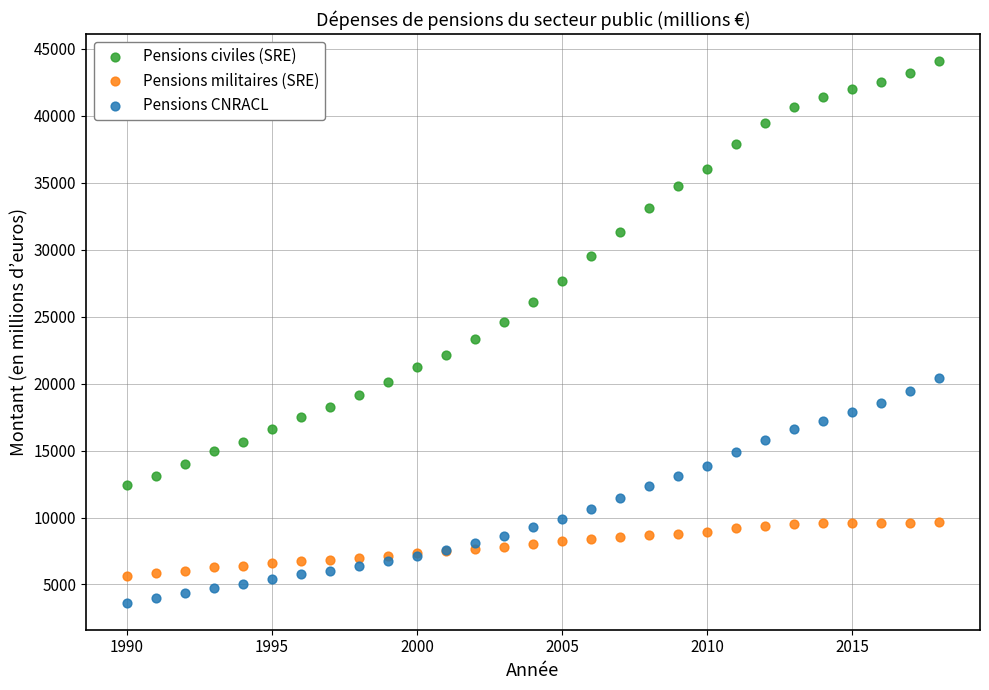

In the Pensions civiles (SRE) series, what Y value is closest to 28257?

27651.0